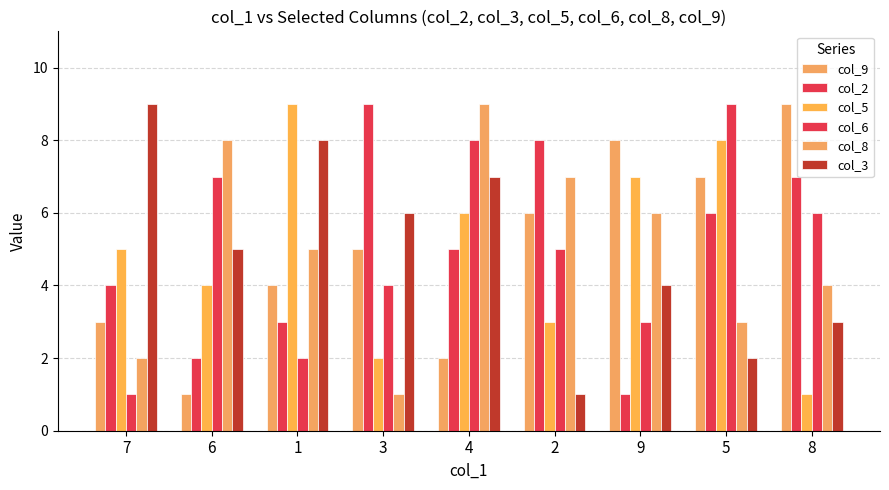

How many categories are shown in the chart?

9